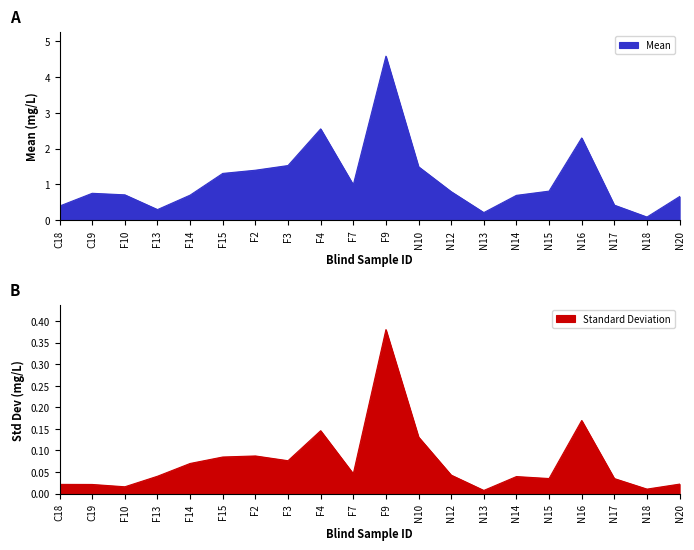

True or false: Standard Deviation has more than 1 interior local peaks.

True